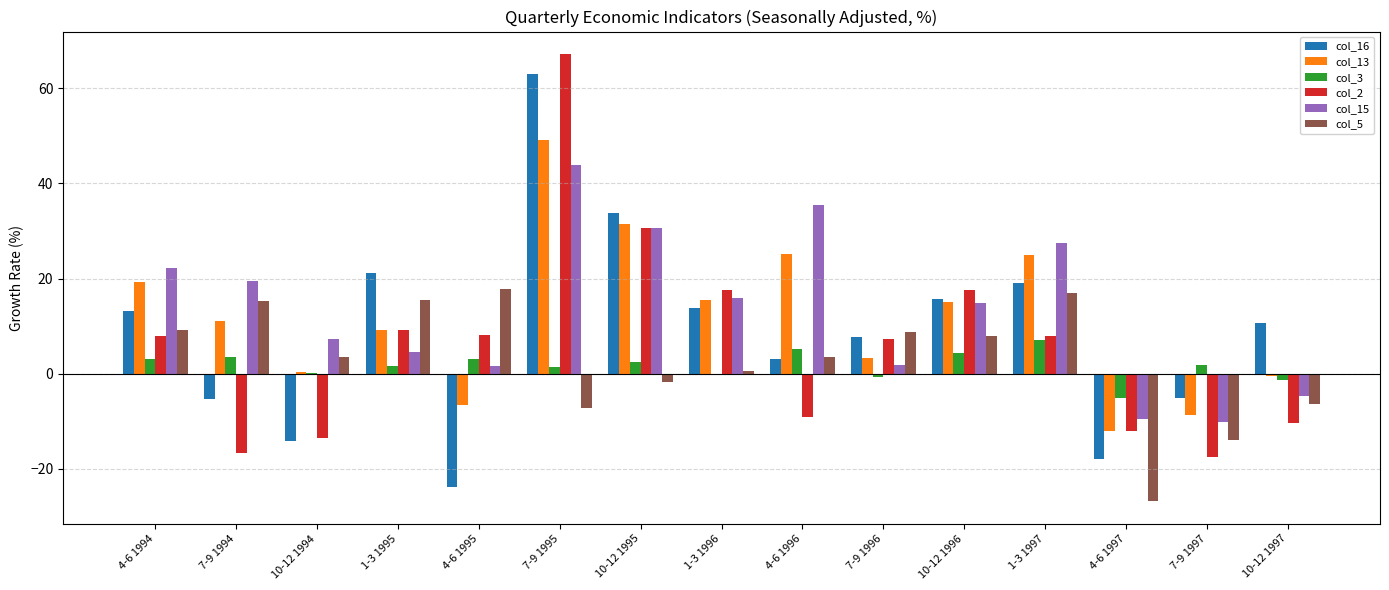

What is the sum of all col_15 values?

200.8